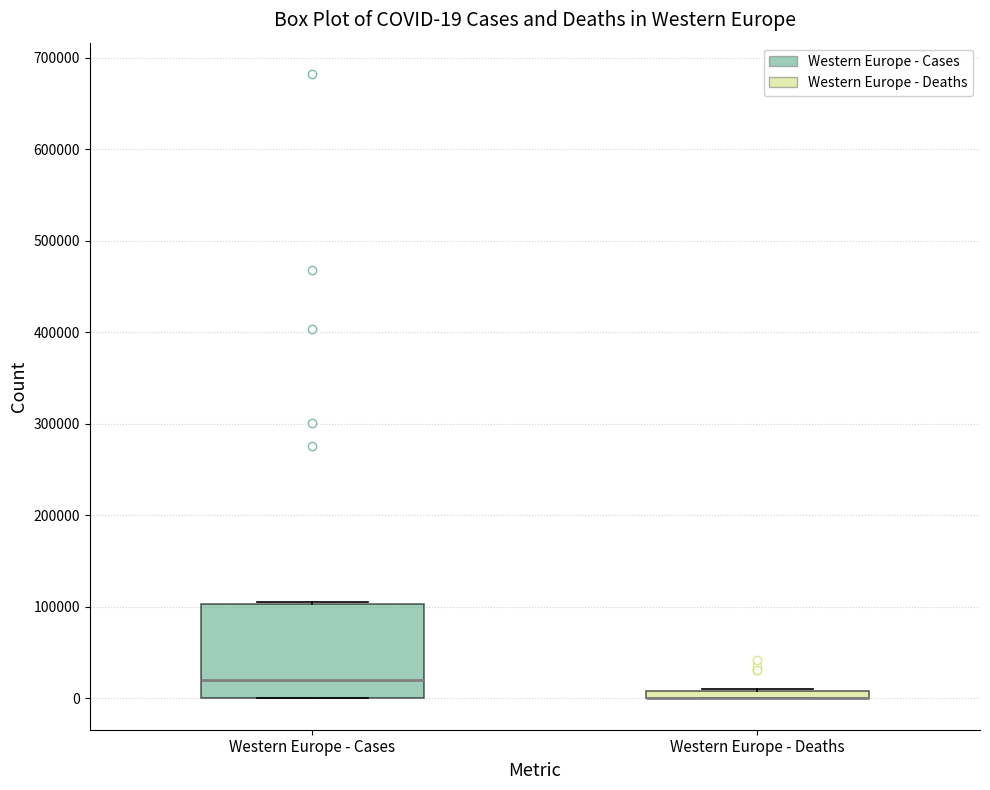

Comparing the boxes themselves (not the whiskers), which one is the tallest?

Western Europe - Cases